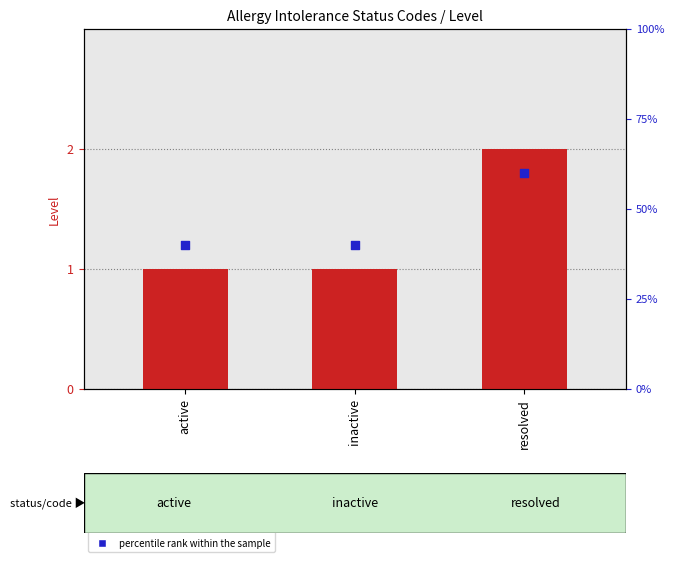

Which series has the widest spread of Y values?

percentile rank within the sample